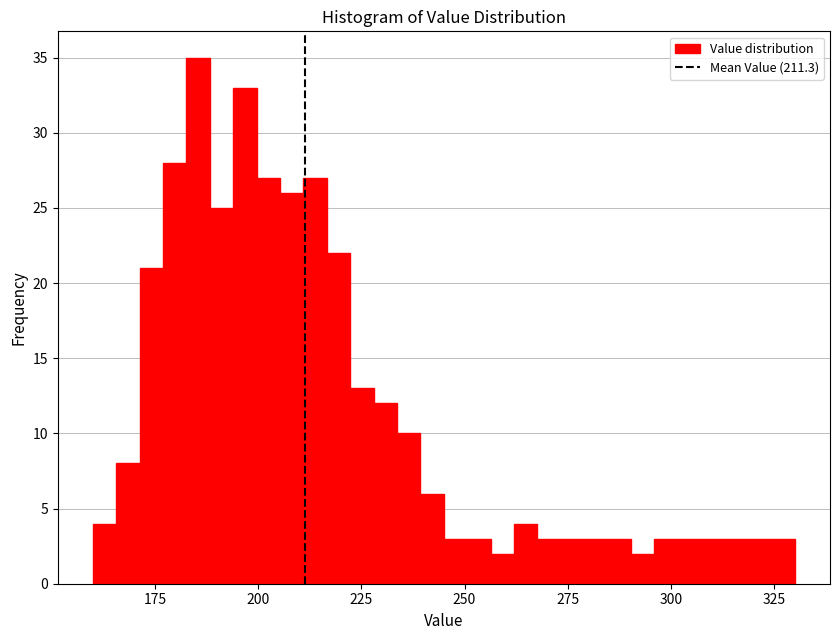

Around what value on the x-axis is the tallest bar? Give the approximate position of its centre, as read against the axis.

185